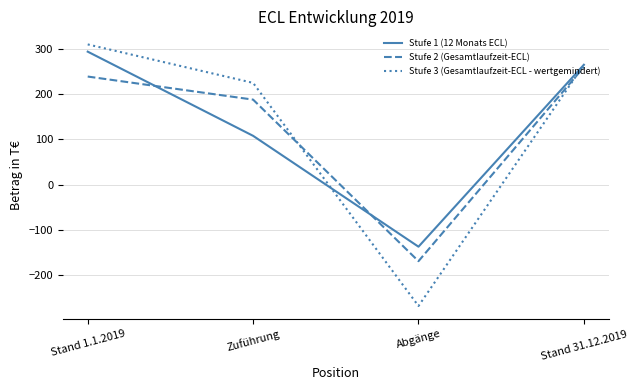

The Stufe 1 (12 Monats ECL) series shows 430 at Stand 31.12.2019. True or false?

False